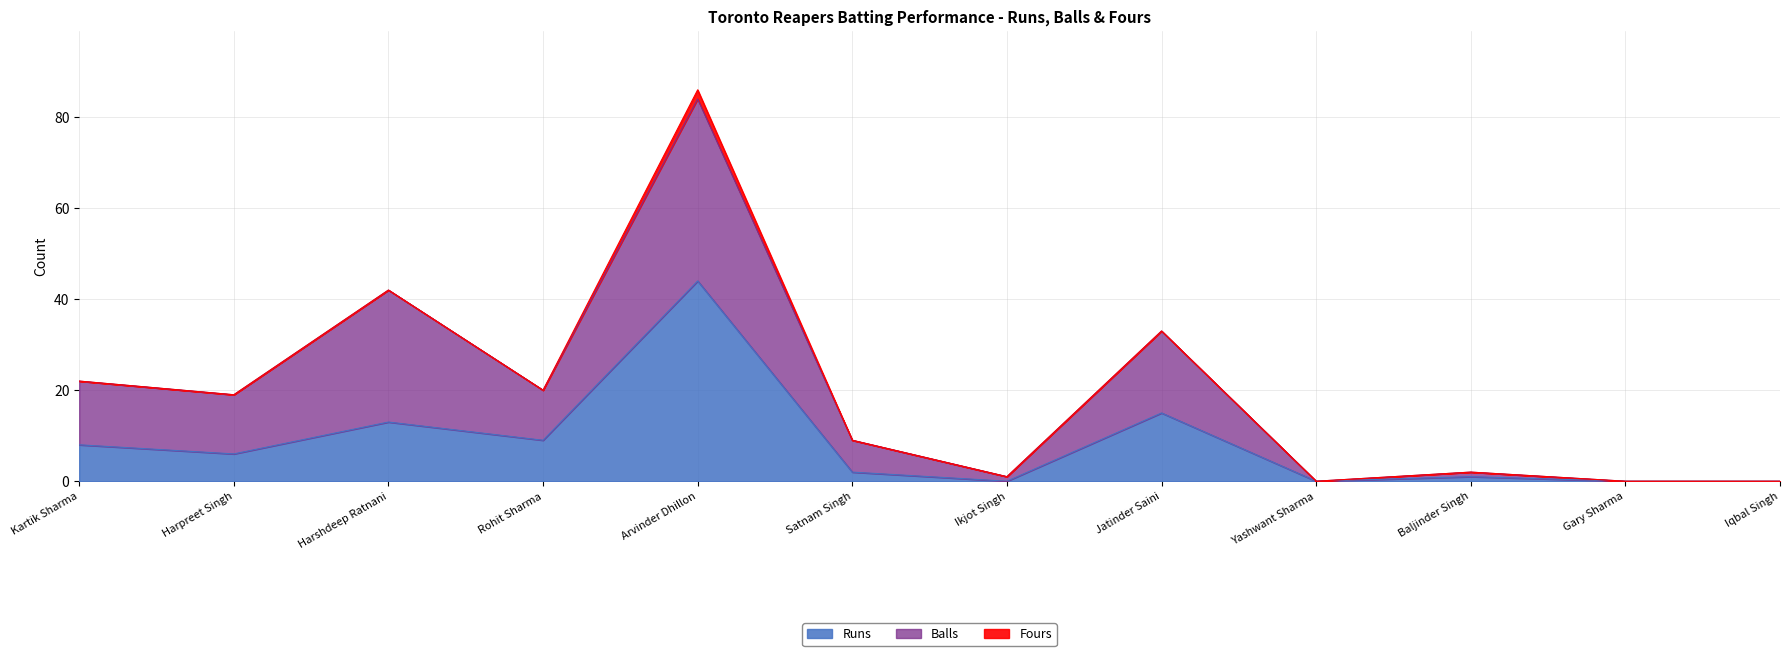

At which label does Runs first exceed 6?

Kartik Sharma